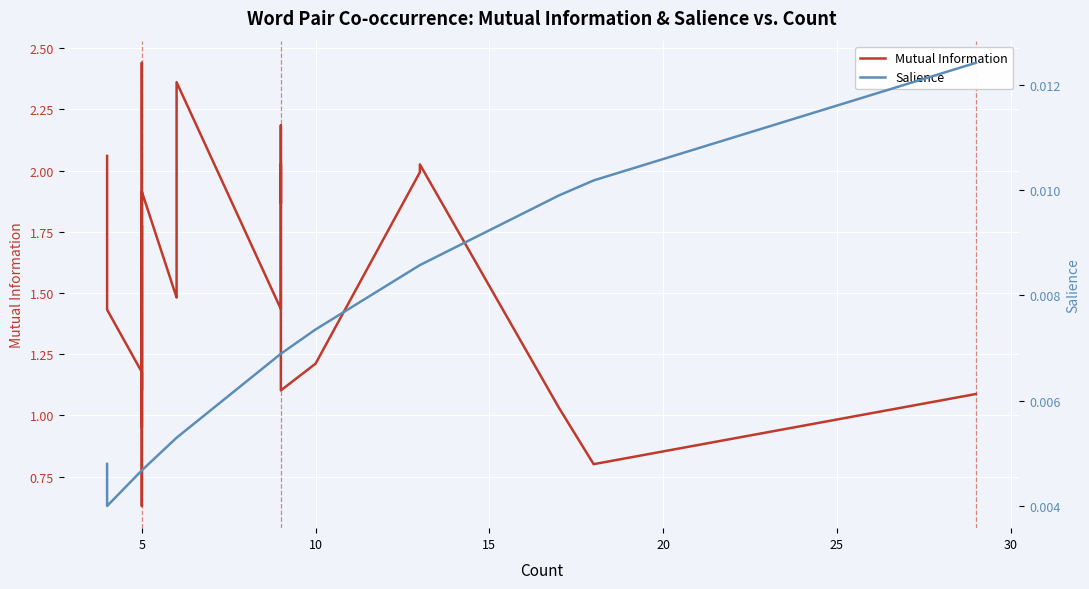

Reading left to right, what are all the values shown in this chart?

Mutual Information: 2.1	1.4	1.2	1.8	1.0	1.2	0.6	0.9	2.4	2.4	2.4	2.4	2.4	2.4	2.4	2.4	2.4	1.1	1.9	1.5	1.5	1.6	2.4	1.4	1.8	2.0	1.9	2.0	2.2	2.0	2.0	2.0	2.0	1.1	1.2	2.0	2.0	1.0	0.8	1.1
Salience: 0.0	0.0	0.0	0.0	0.0	0.0	0.0	0.0	0.0	0.0	0.0	0.0	0.0	0.0	0.0	0.0	0.0	0.0	0.0	0.0	0.0	0.0	0.0	0.0	0.0	0.0	0.0	0.0	0.0	0.0	0.0	0.0	0.0	0.0	0.0	0.0	0.0	0.0	0.0	0.0